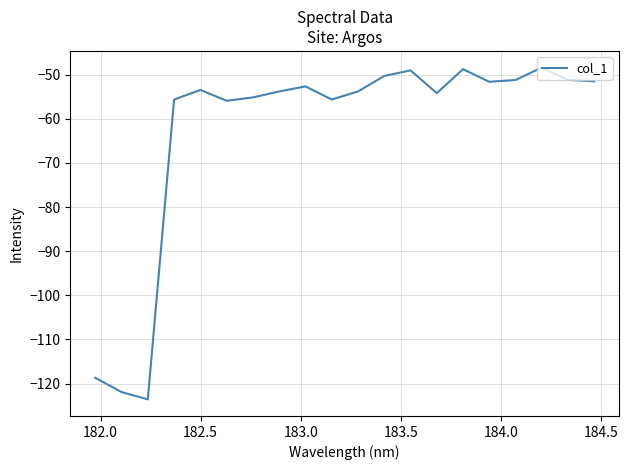

What is the difference between the maximum and minimum values?

75.2